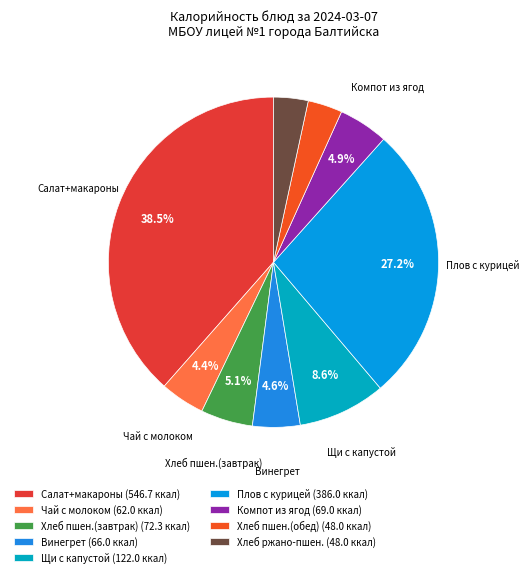

How many slices are in this pie chart?

9